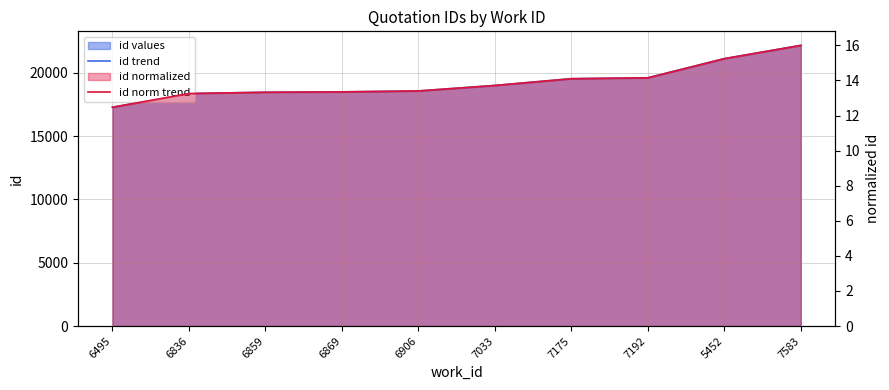

Is it true that id trend equals 19597.0 at 7192?

True